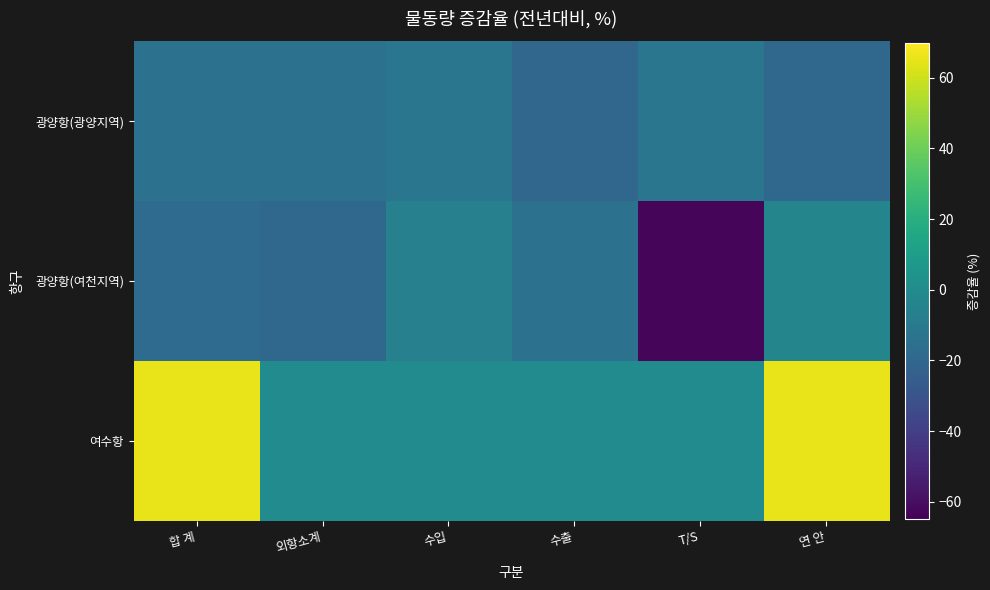

Which series has the largest range (max minus min)?

여수항